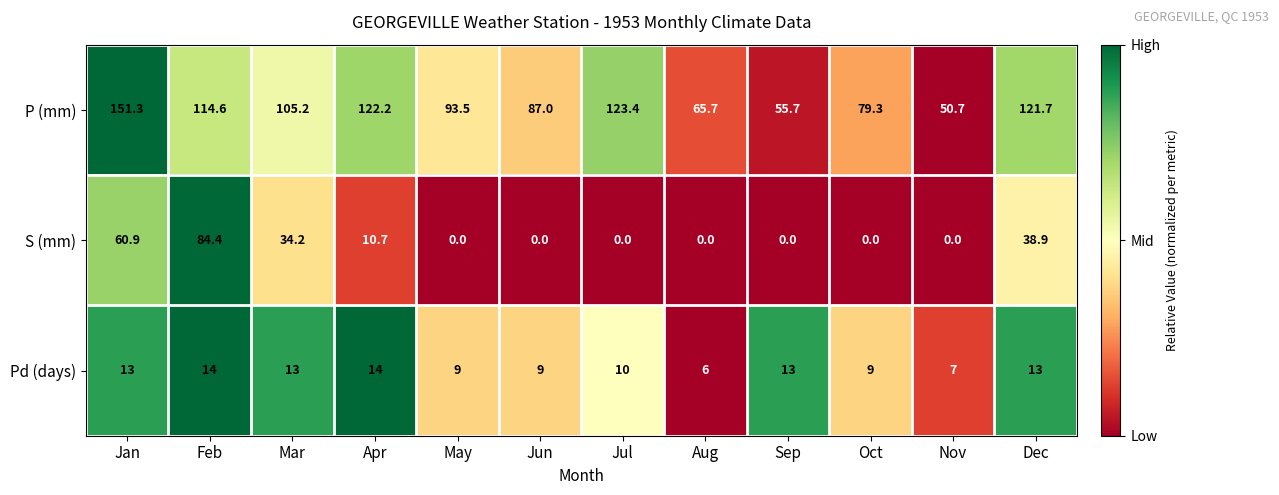

Which series has the widest spread of values?

P (mm)